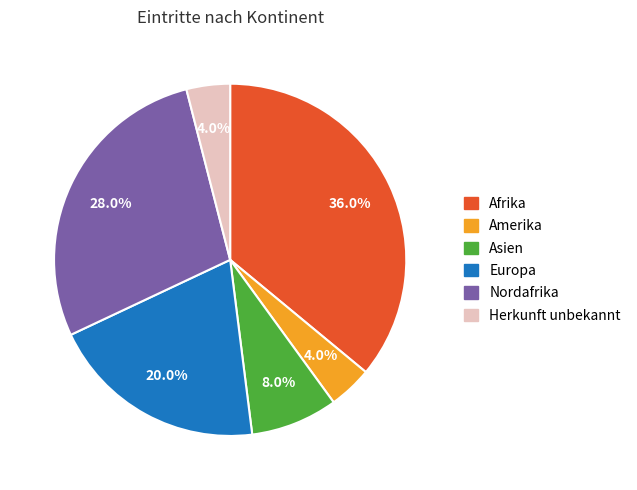

Approximately how many times larger is the value at Asien compared to Herkunft unbekannt?

2.0